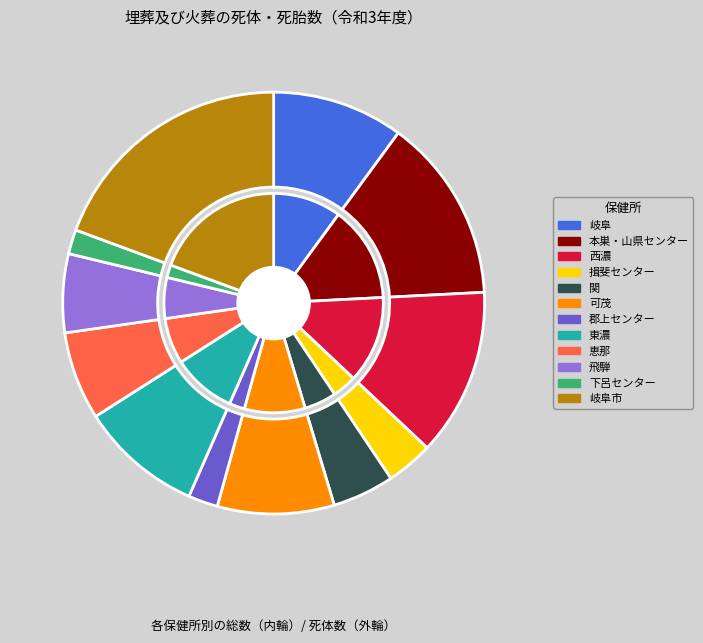

How many segments does this pie chart have?

12